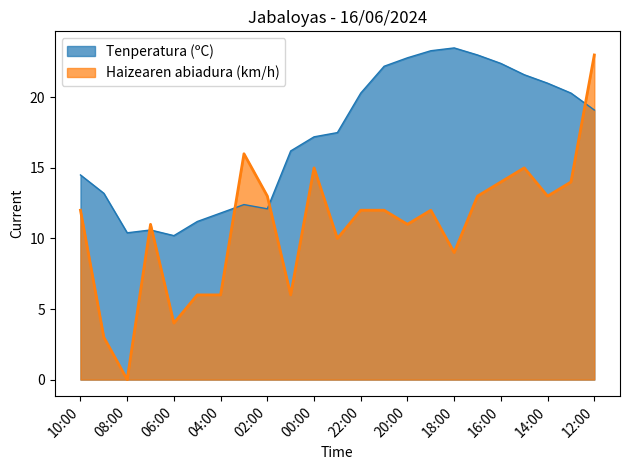

Rank the series by their maximum value, from lowest to highest.

Haizearen abiadura (km/h), Tenperatura (ºC)